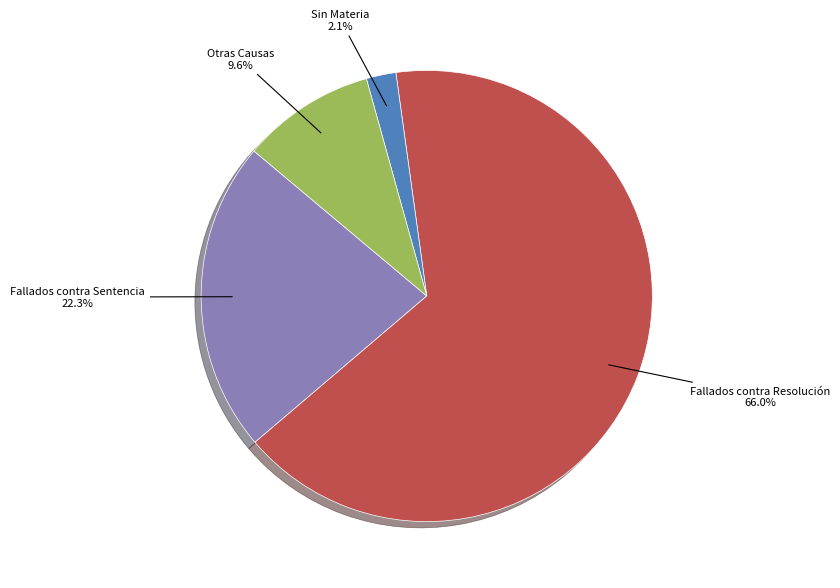

Is there a majority slice in this chart?

Yes